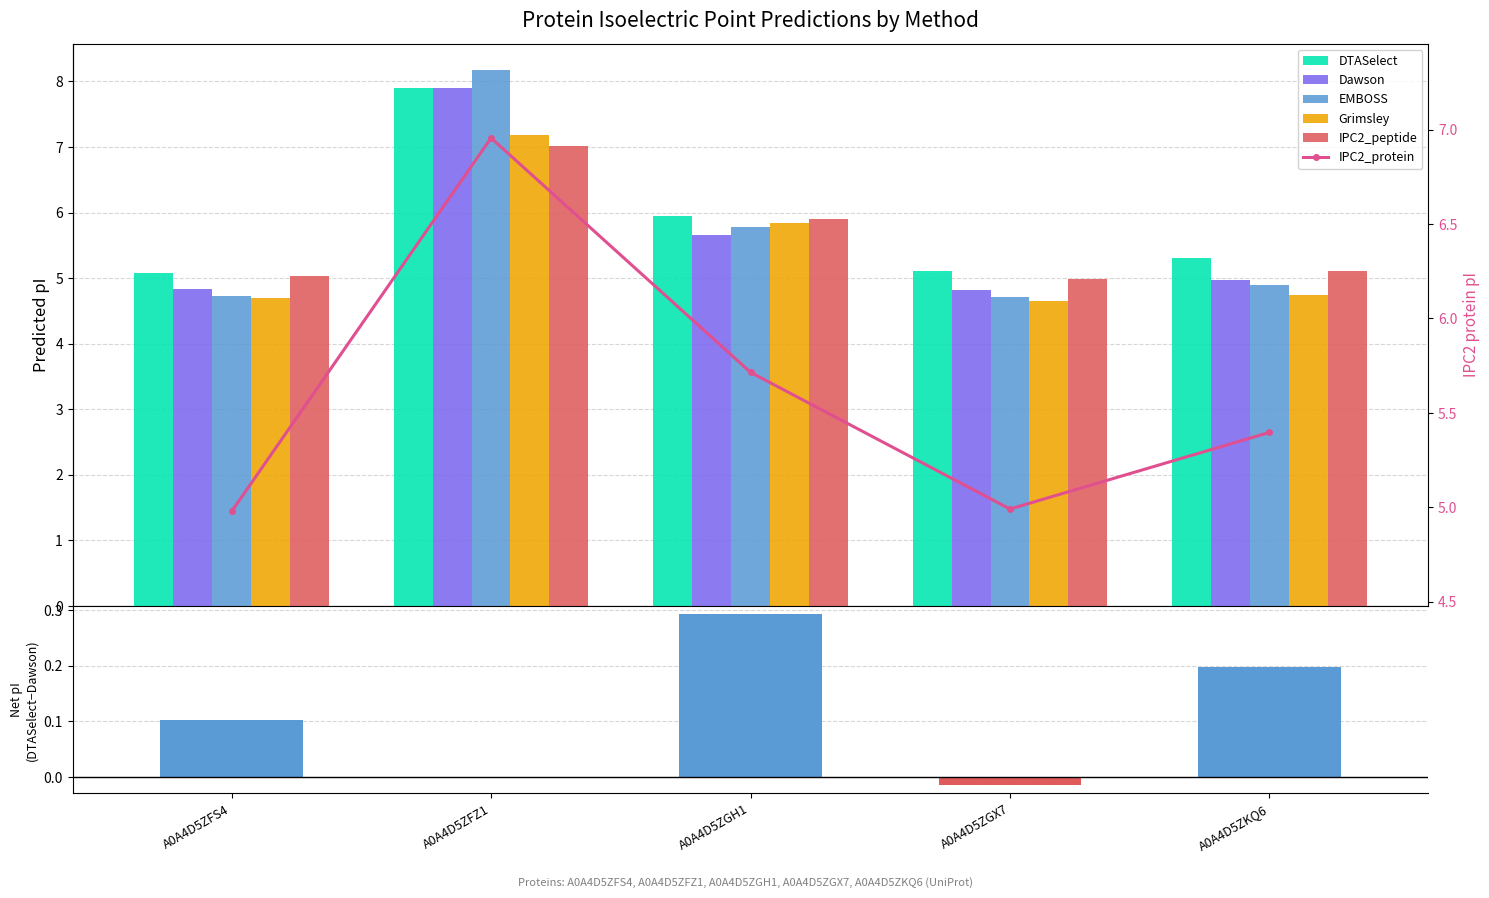

List the labels in order of EMBOSS value, largest first.

A0A4D5ZFZ1, A0A4D5ZGH1, A0A4D5ZKQ6, A0A4D5ZFS4, A0A4D5ZGX7